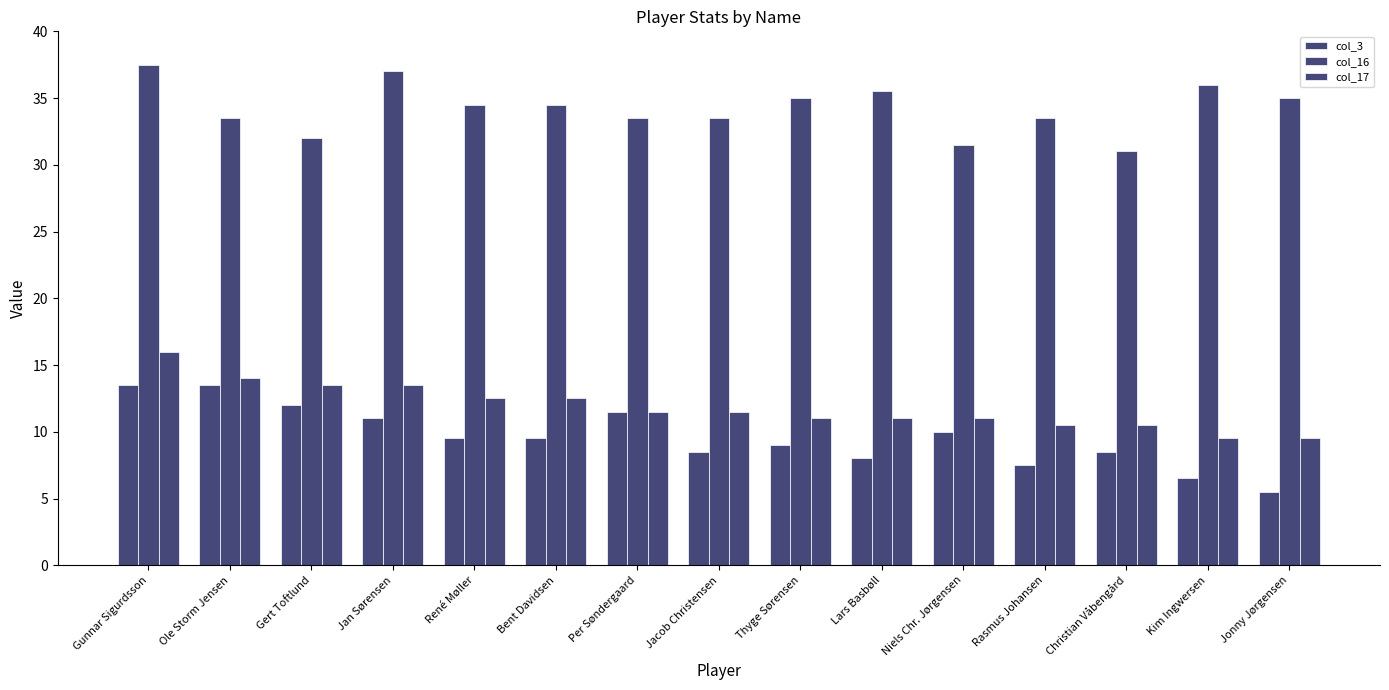

Reading left to right, transcribe all the data shown in this chart.

col_3: Gunnar Sigurdsson=13.5	Ole Storm Jensen=13.5	Gert Toftlund=12.0	Jan Sørensen=11.0	René Møller=9.5	Bent Davidsen=9.5	Per Søndergaard=11.5	Jacob Christensen=8.5	Thyge Sørensen=9.0	Lars Basbøll=8.0	Niels Chr. Jørgensen=10.0	Rasmus Johansen=7.5	Christian Våbengård=8.5	Kim Ingwersen=6.5	Jonny Jørgensen=5.5
col_16: Gunnar Sigurdsson=37.5	Ole Storm Jensen=33.5	Gert Toftlund=32.0	Jan Sørensen=37.0	René Møller=34.5	Bent Davidsen=34.5	Per Søndergaard=33.5	Jacob Christensen=33.5	Thyge Sørensen=35.0	Lars Basbøll=35.5	Niels Chr. Jørgensen=31.5	Rasmus Johansen=33.5	Christian Våbengård=31.0	Kim Ingwersen=36.0	Jonny Jørgensen=35.0
col_17: Gunnar Sigurdsson=16.0	Ole Storm Jensen=14.0	Gert Toftlund=13.5	Jan Sørensen=13.5	René Møller=12.5	Bent Davidsen=12.5	Per Søndergaard=11.5	Jacob Christensen=11.5	Thyge Sørensen=11.0	Lars Basbøll=11.0	Niels Chr. Jørgensen=11.0	Rasmus Johansen=10.5	Christian Våbengård=10.5	Kim Ingwersen=9.5	Jonny Jørgensen=9.5